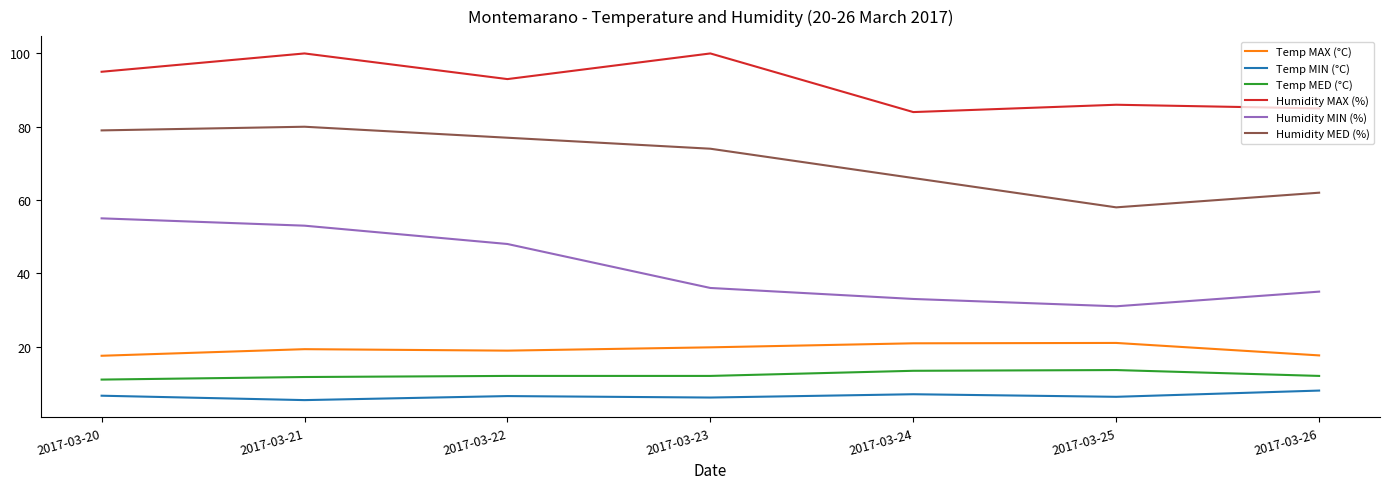

What is the sum of all Humidity MAX (%) values?

643.0